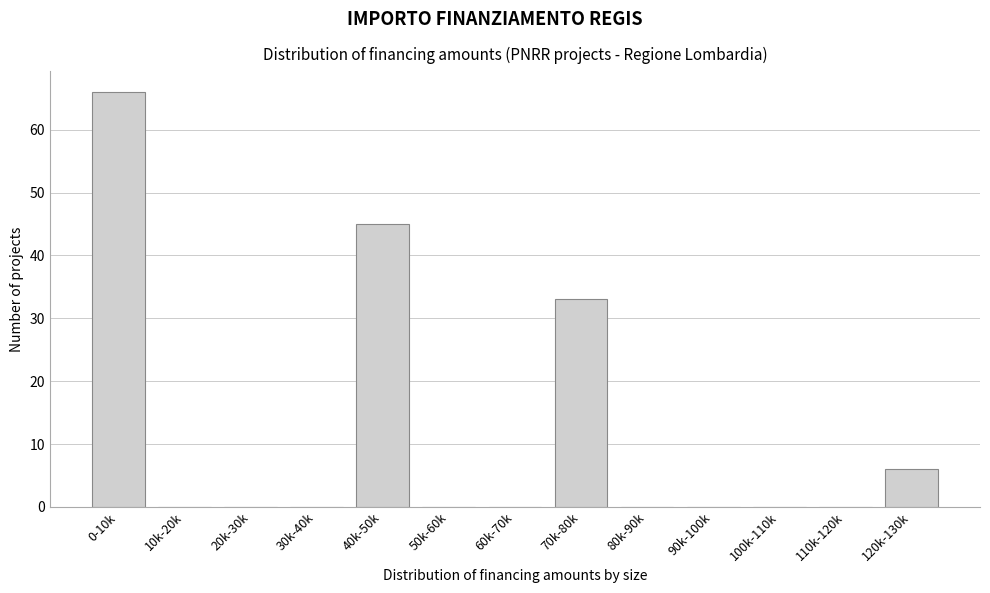

Reading left to right, what are all the values shown in this chart?

0-10k=66	10k-20k=0	20k-30k=0	30k-40k=0	40k-50k=45	50k-60k=0	60k-70k=0	70k-80k=33	80k-90k=0	90k-100k=0	100k-110k=0	110k-120k=0	120k-130k=6